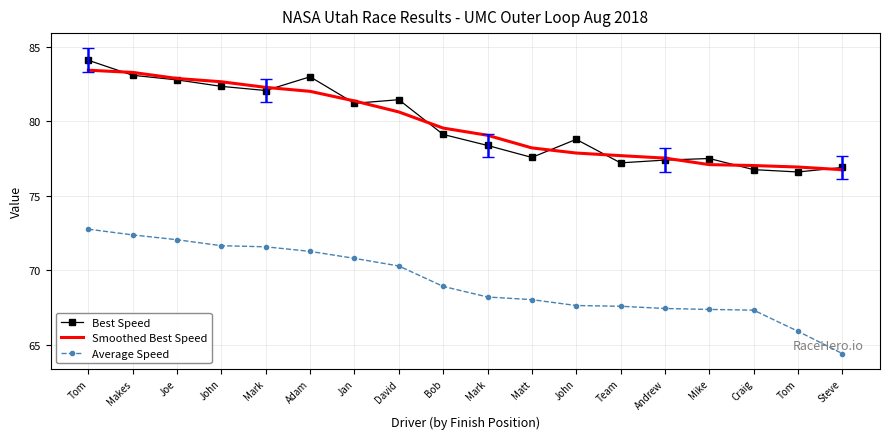

Where does the Average Speed series first go above 68?

Tom